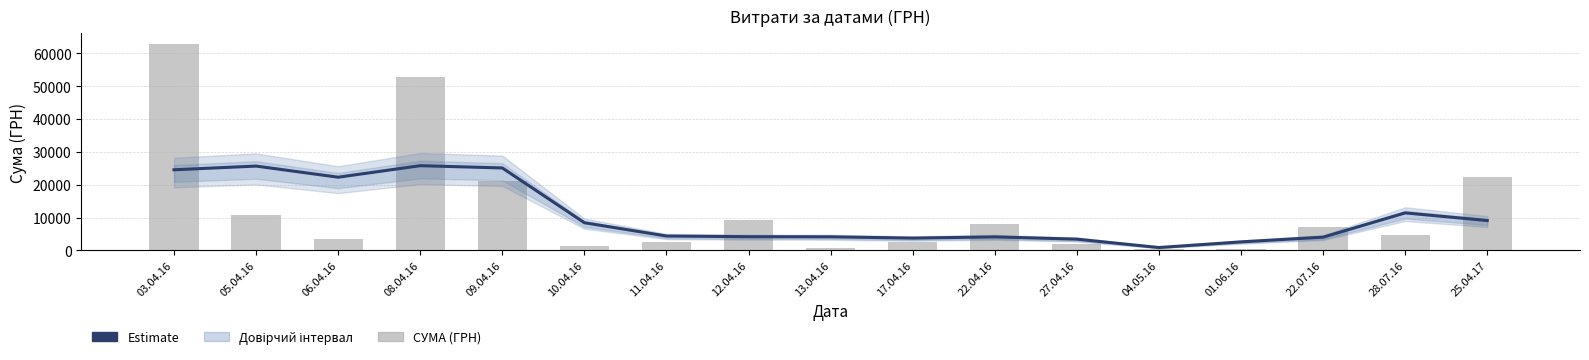

What is the label of the 16th bar from the right?

05.04.16